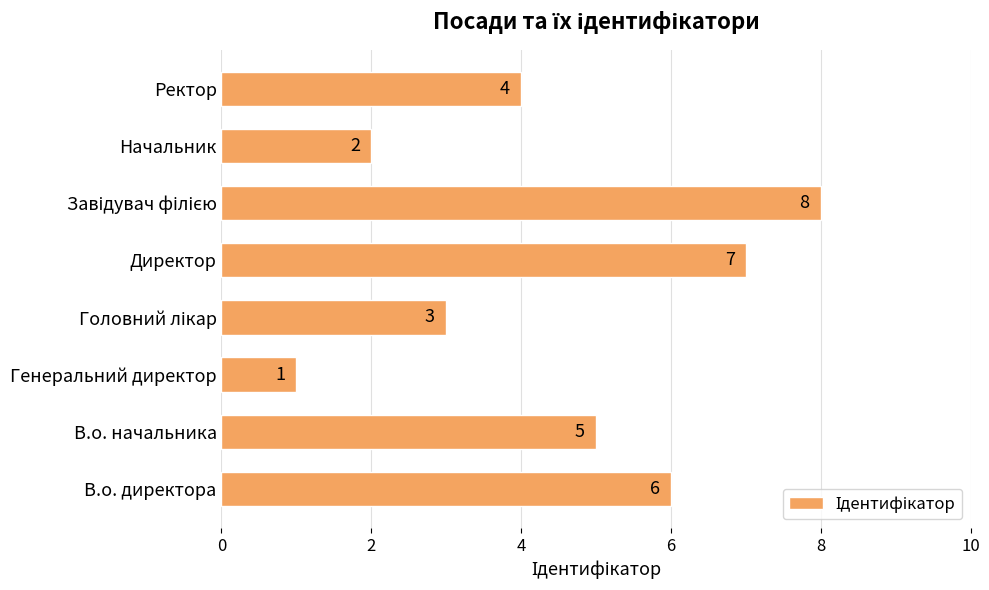

Is it true that the value at Начальник is 1?

False